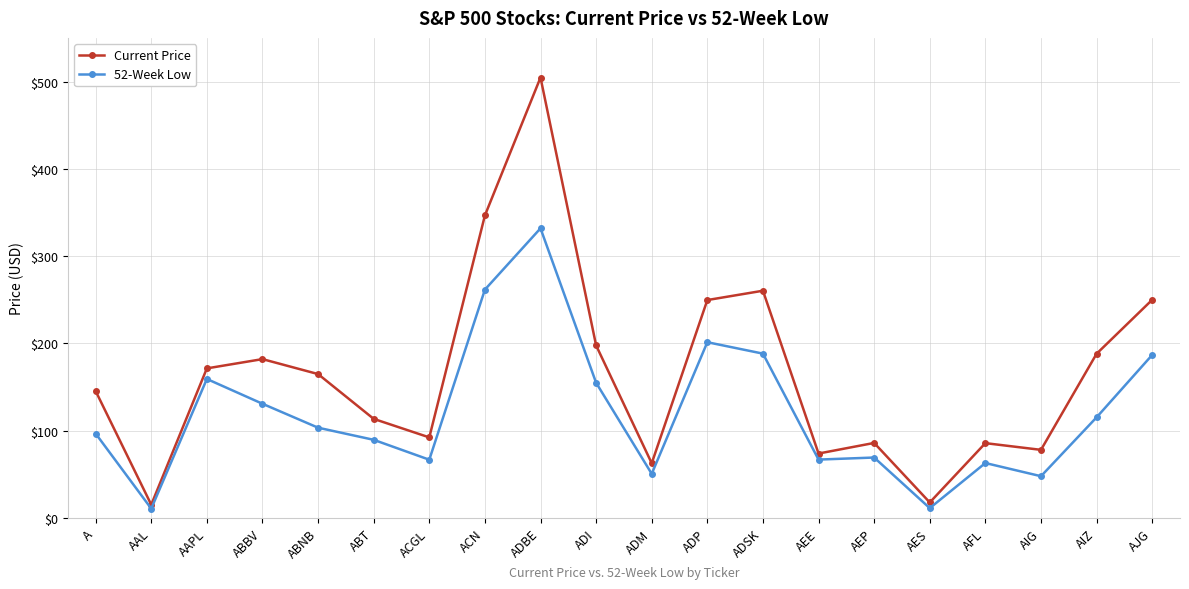

Which series has the largest range (max minus min)?

Current Price